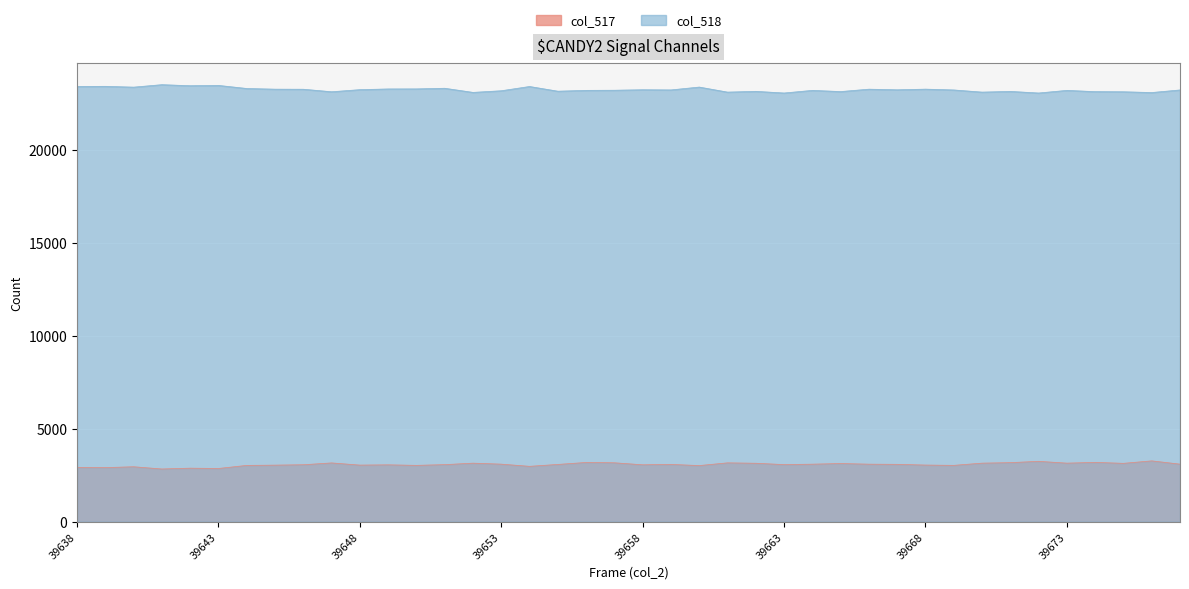

List the labels in order of col_517 value, largest first.

39676, 39672, 39674, 39656, 39671, 39657, 39661, 39647, 39670, 39673, 39652, 39662, 39675, 39665, 39653, 39677, 39664, 39666, 39667, 39659, 39655, 39663, 39651, 39646, 39658, 39649, 39668, 39648, 39645, 39650, 39669, 39644, 39660, 39654, 39640, 39638, 39639, 39642, 39643, 39641